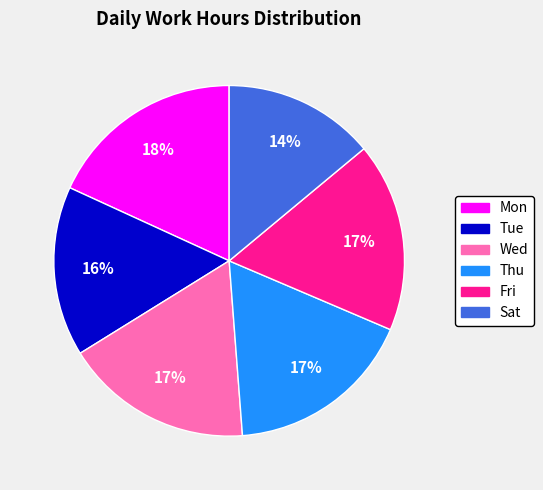

Which slice is the smallest?

Sat